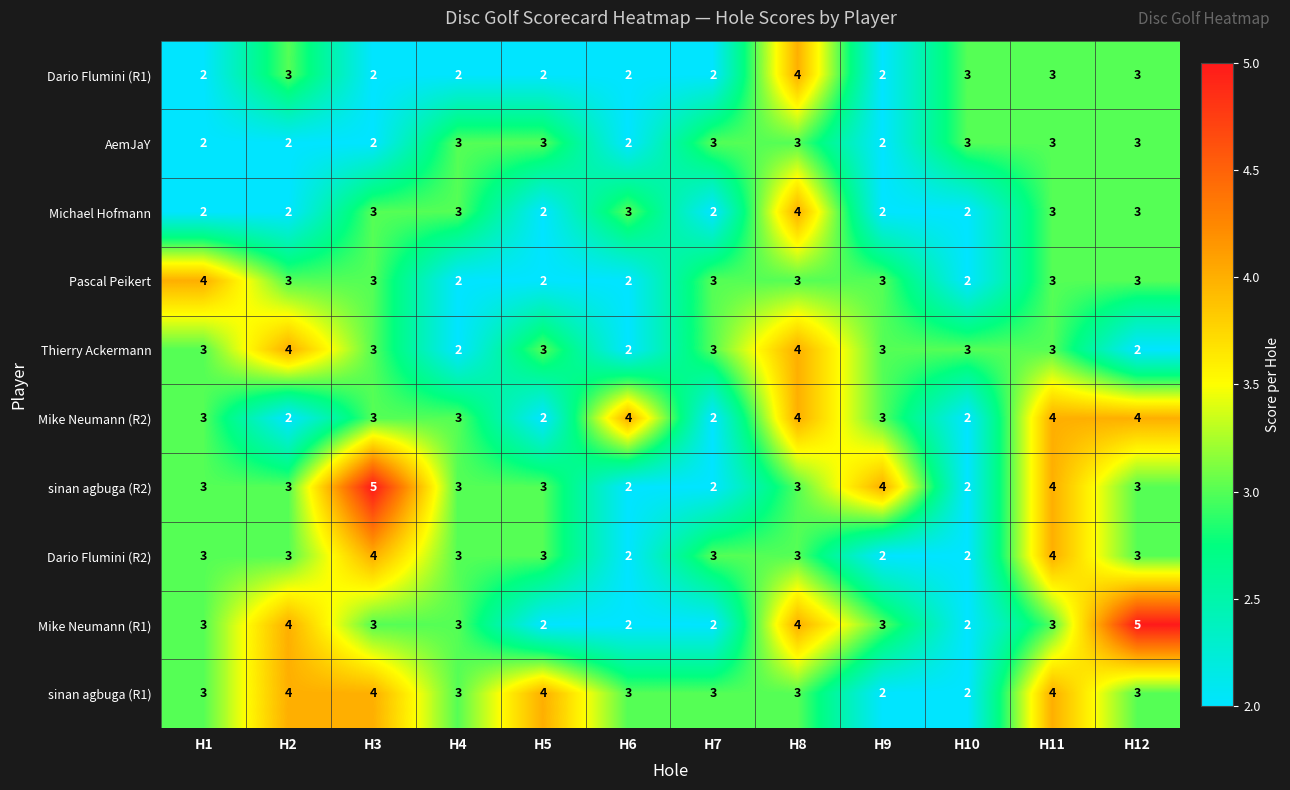

At which category is the sum across all series the highest?

H8